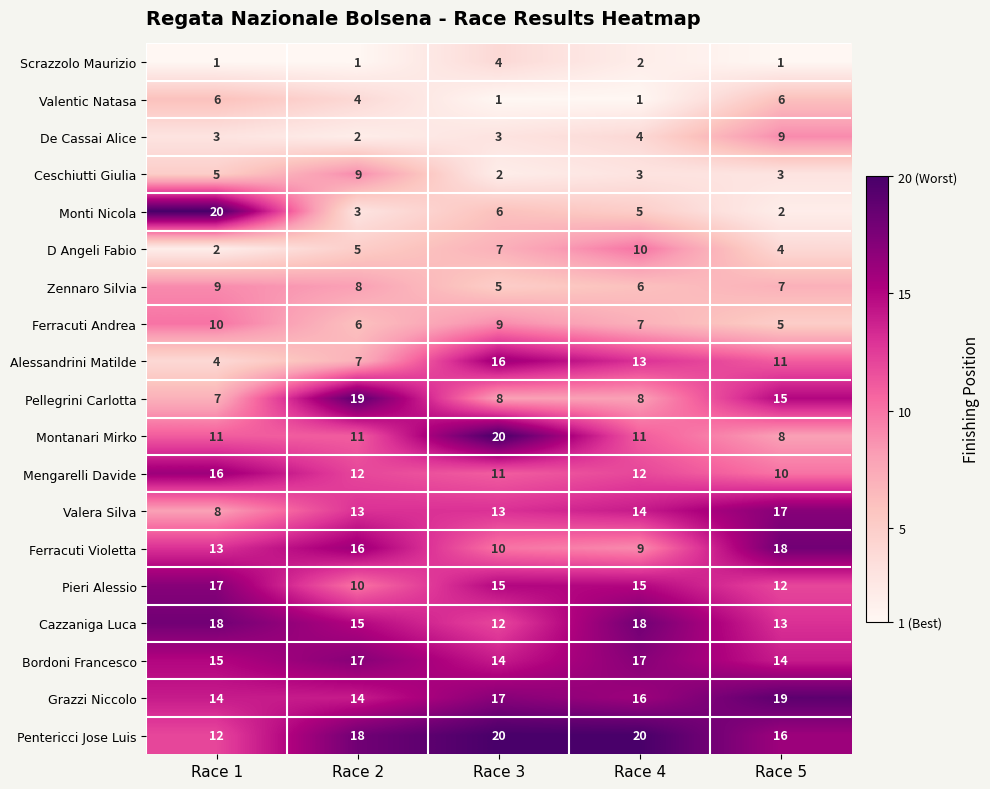

At which category is the sum across all series the highest?

Race 3